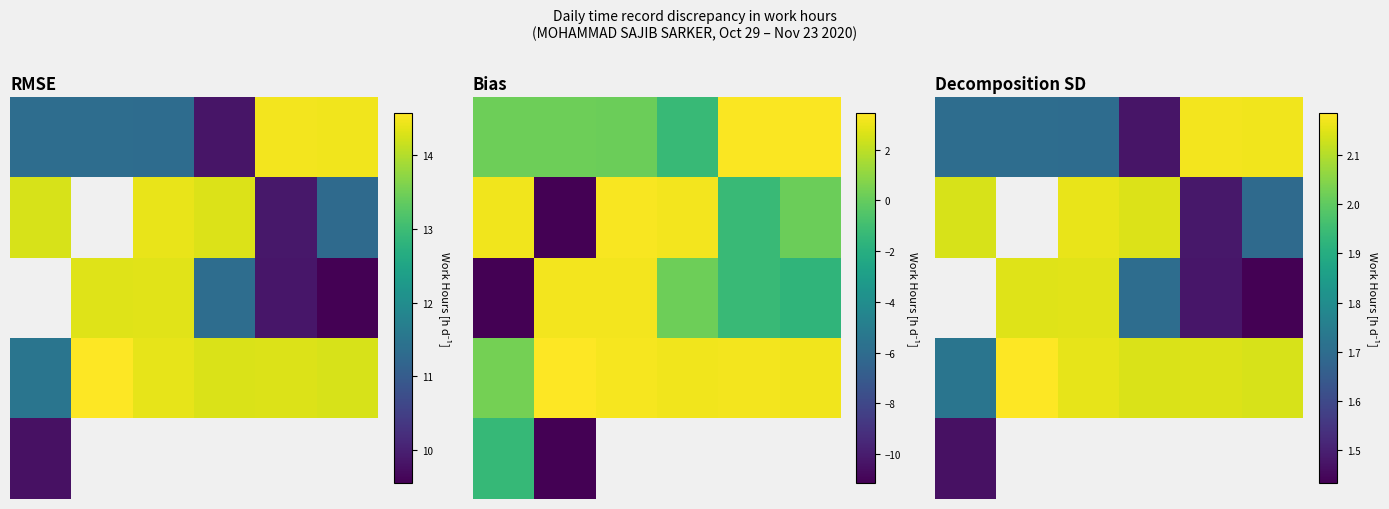

The 2 series shows 2.6 at 4. True or false?

False